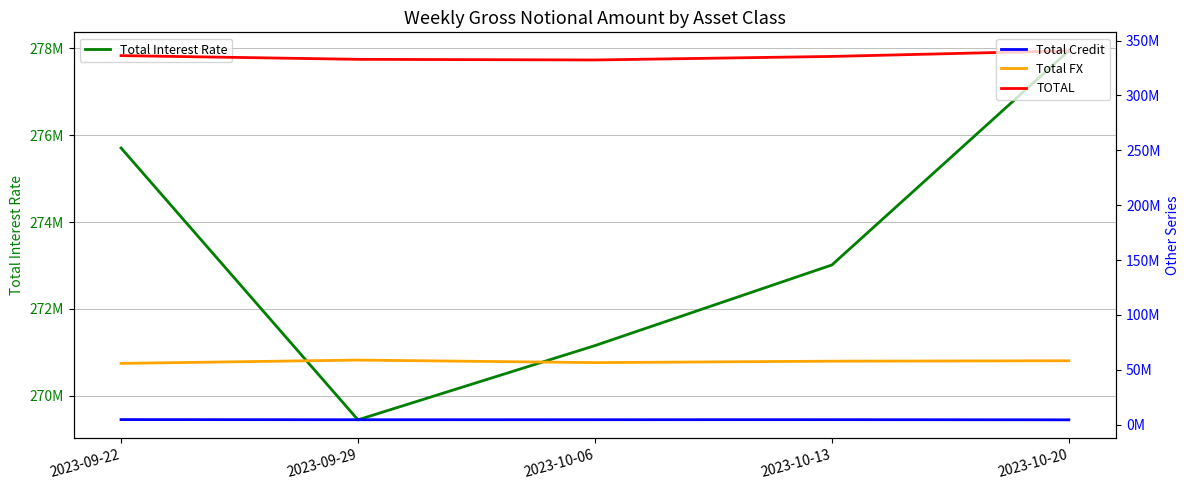

Which label corresponds to the smallest value in the chart?

2023-10-20